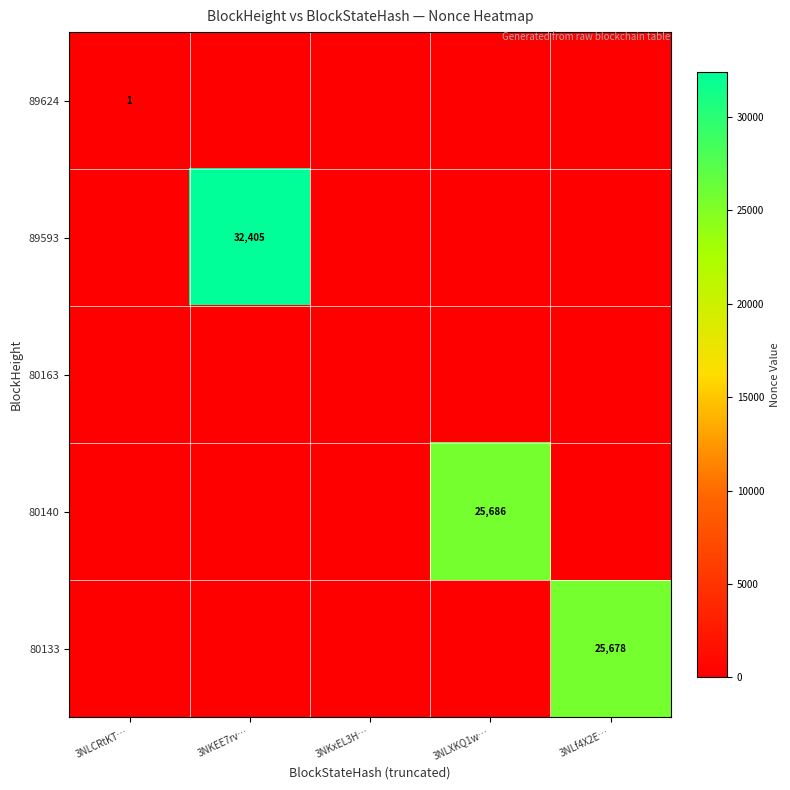

How many data points does each series have?

5